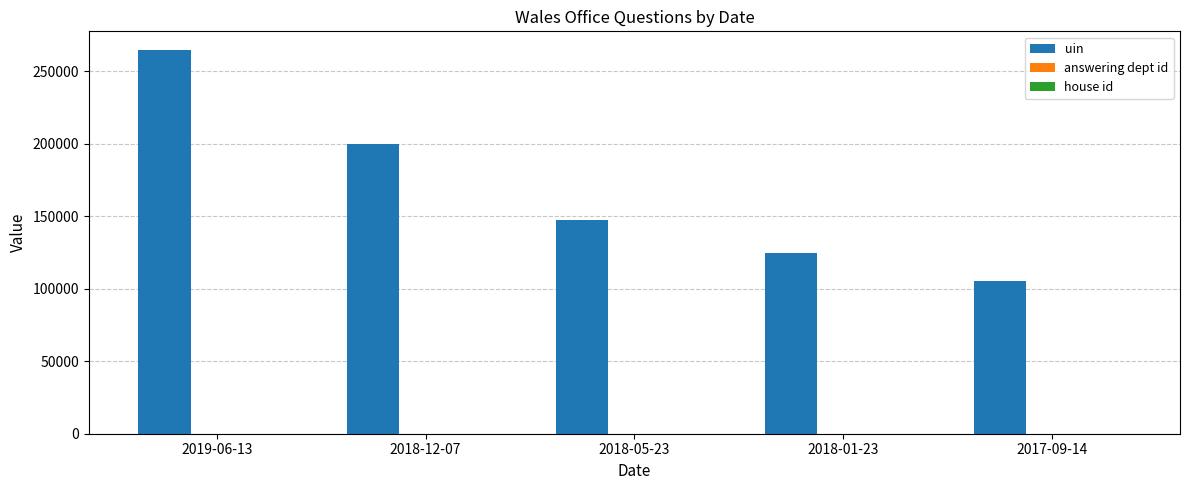

How many groups of bars are there?

5